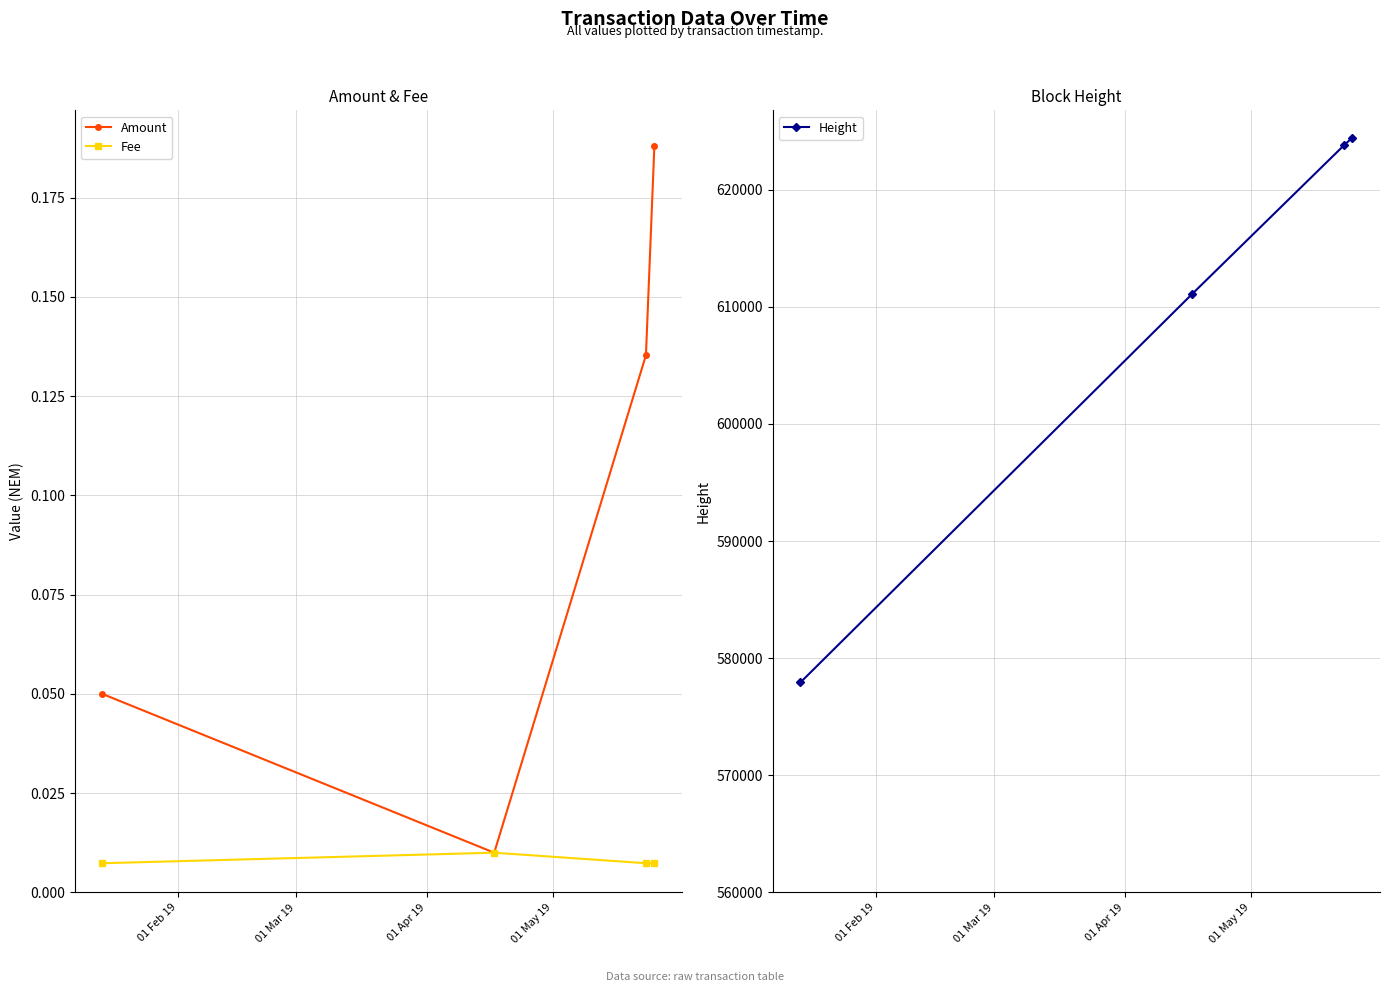

Is this an area chart (filled region under the line)?

No